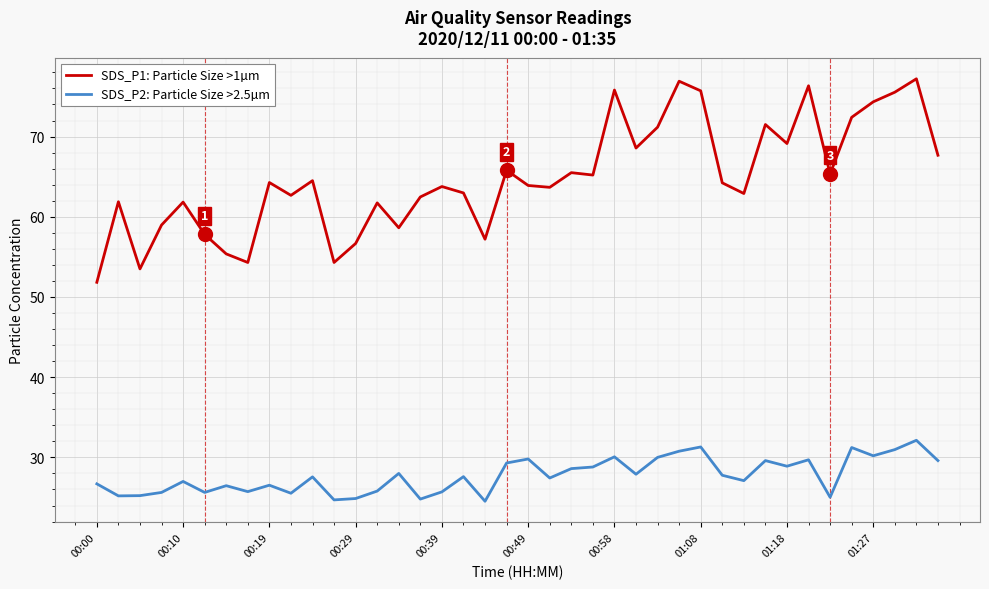

Which series has the largest total across all categories?

SDS_P1: Particle Size >1µm